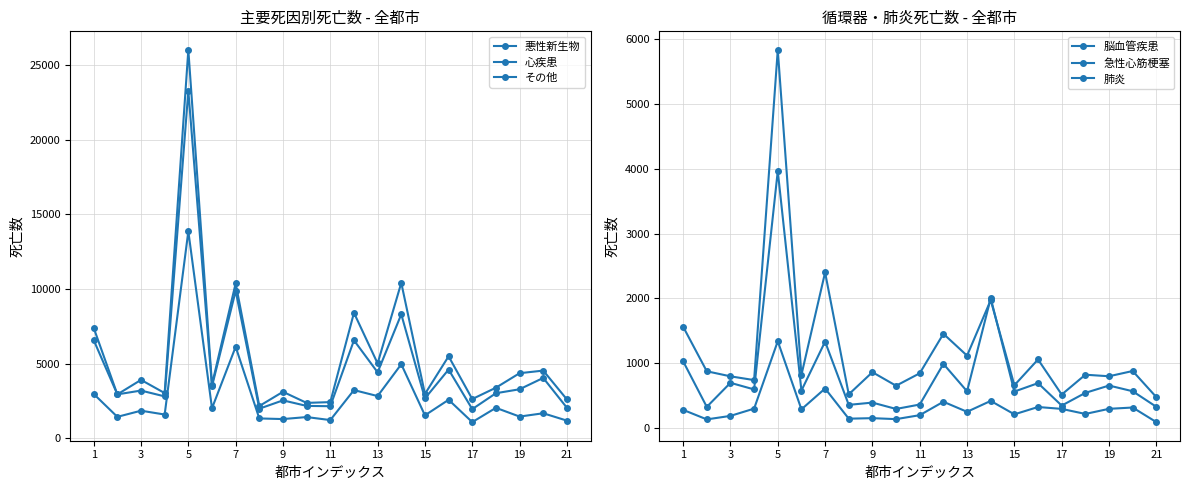

True or false: 急性心筋梗塞 and 悪性新生物 cross at least once.

False